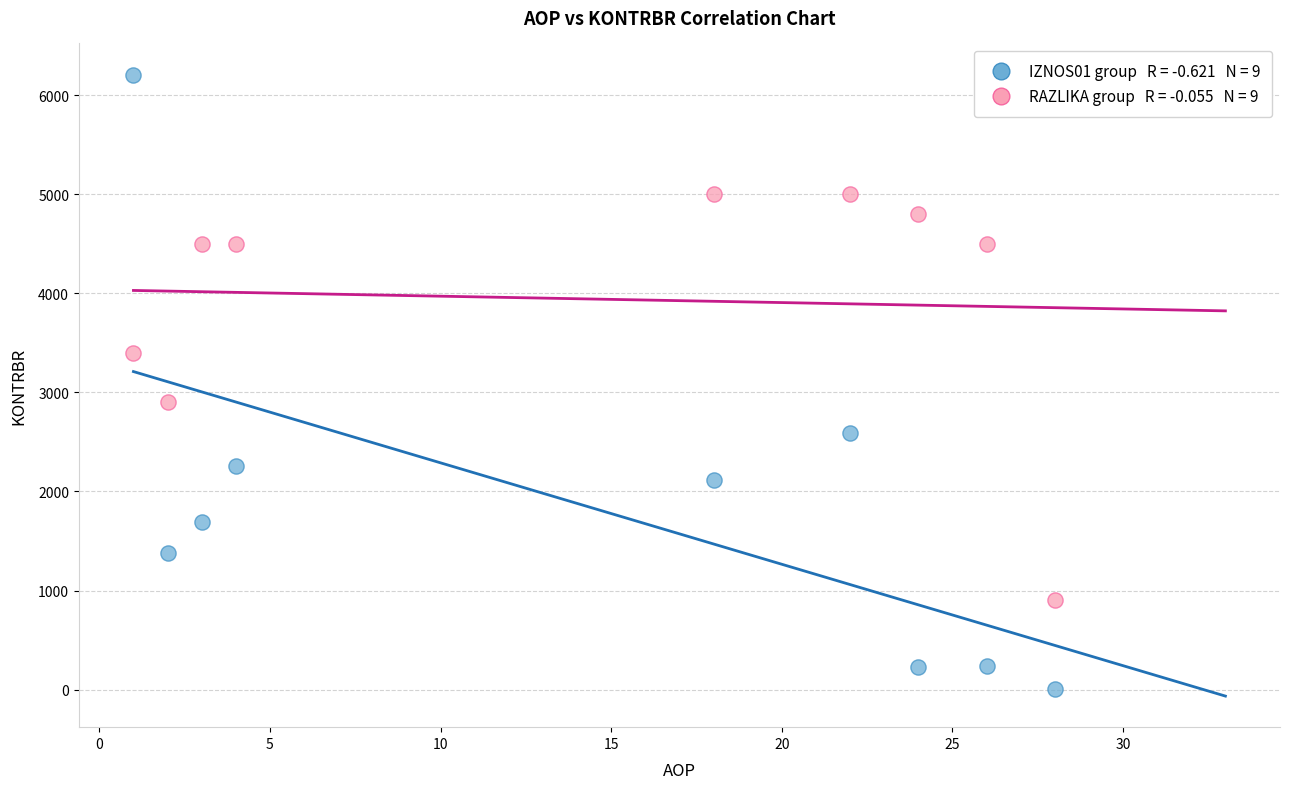

Across all series, what Y value is closest to 3106?

2900.0